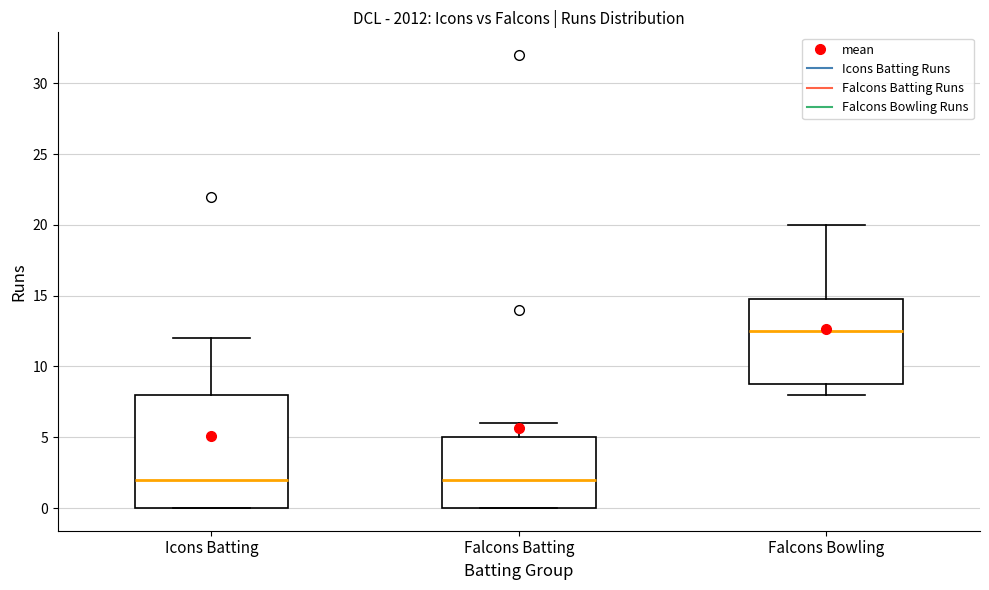

Reading left to right, read every box against the y-axis: the position of its median line, the range the box covers, and the ends of its whiskers. The values are not printed on the chart, so give them approximately, as read against the axis.

Icons Batting: median 2.0, box 0.0 to 8.0, whiskers 0.0 to 12.0
Falcons Batting: median 2.0, box 0.0 to 5.0, whiskers 0.0 to 6.0
Falcons Bowling: median 12.5, box 9.0 to 15.0, whiskers 8.0 to 20.0